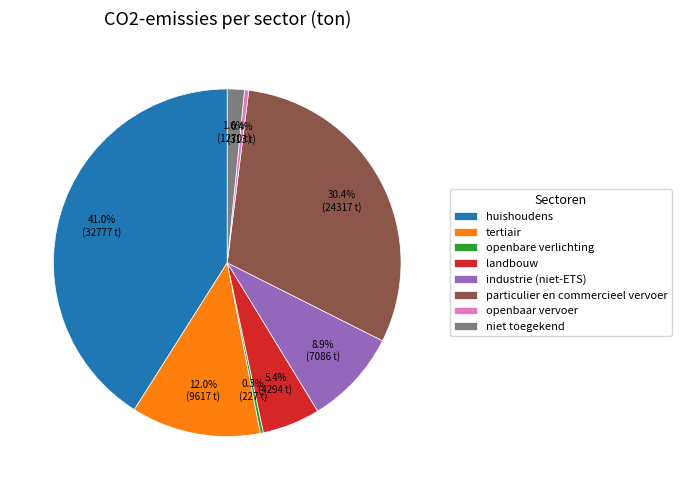

What percentage do industrie (niet-ETS) and tertiair together represent?

20.9%